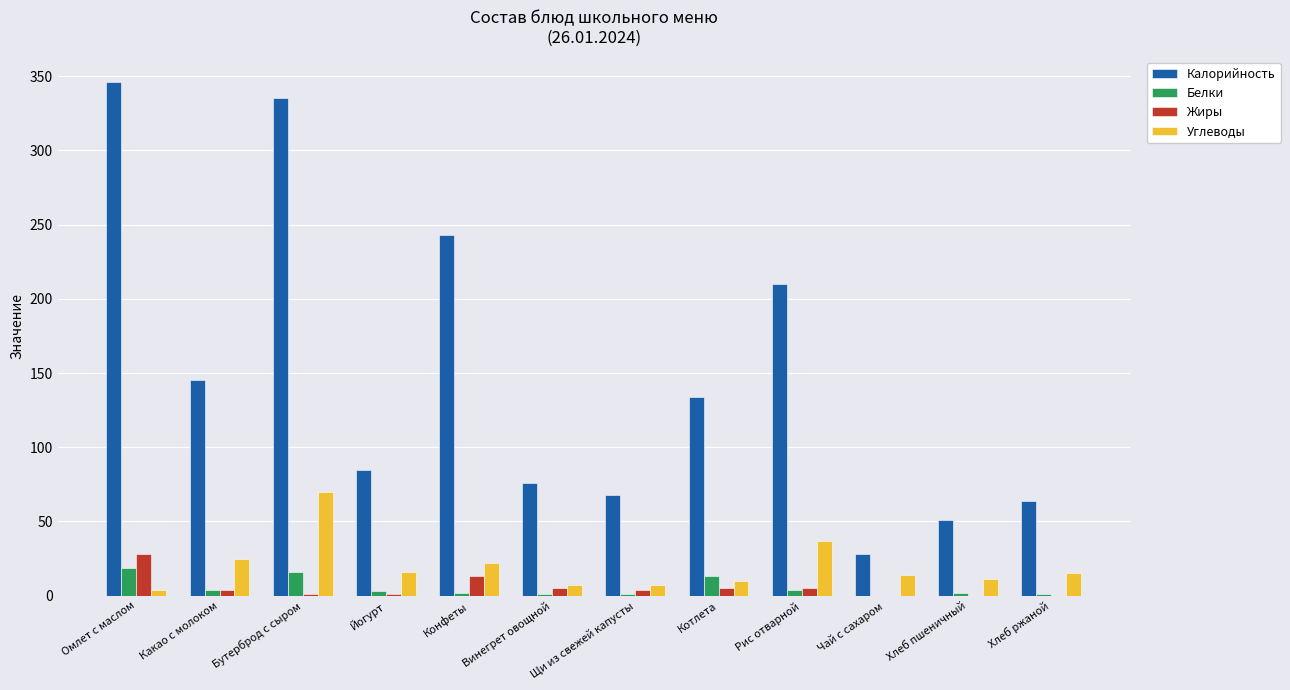

How many groups of bars are there?

12